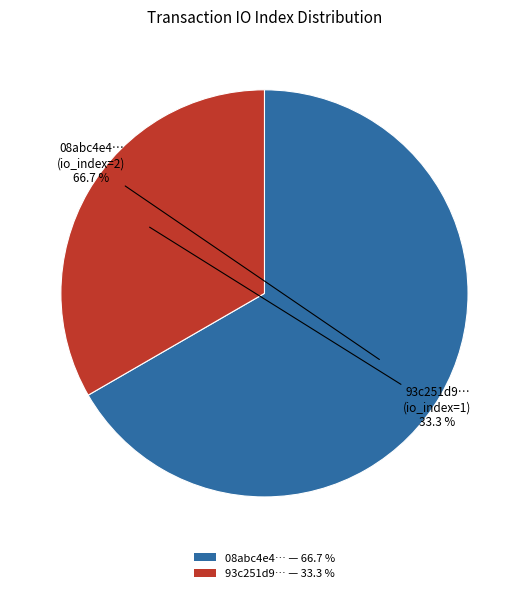

What is the smallest slice in the pie chart?

93c251d9… — 33.3 %